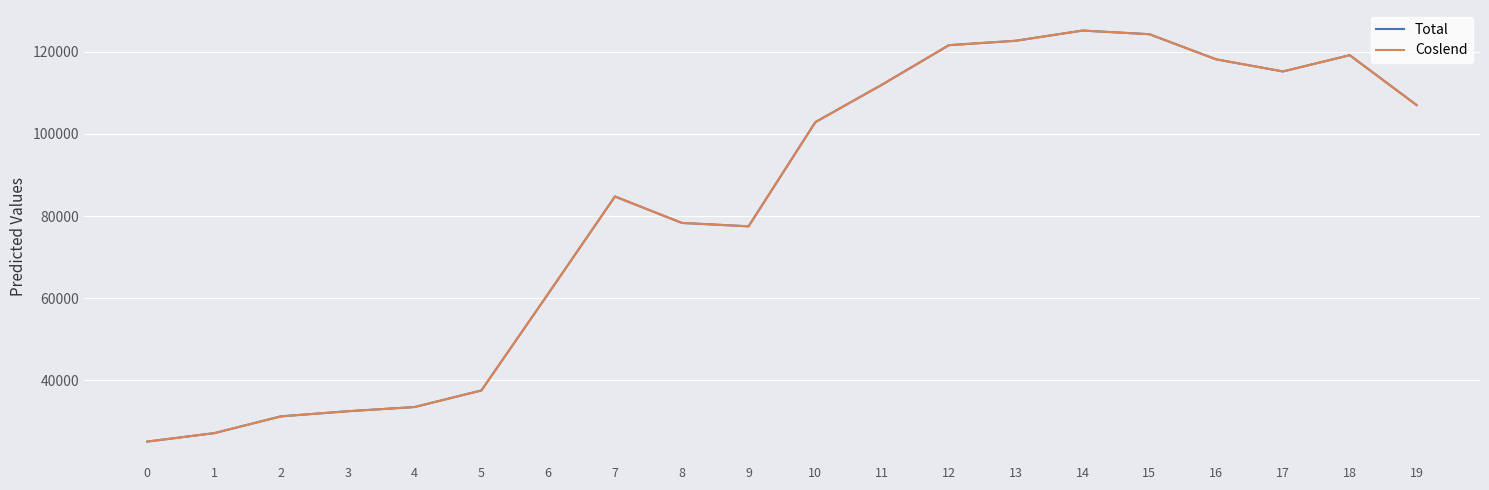

Which series has the largest total across all categories?

Total